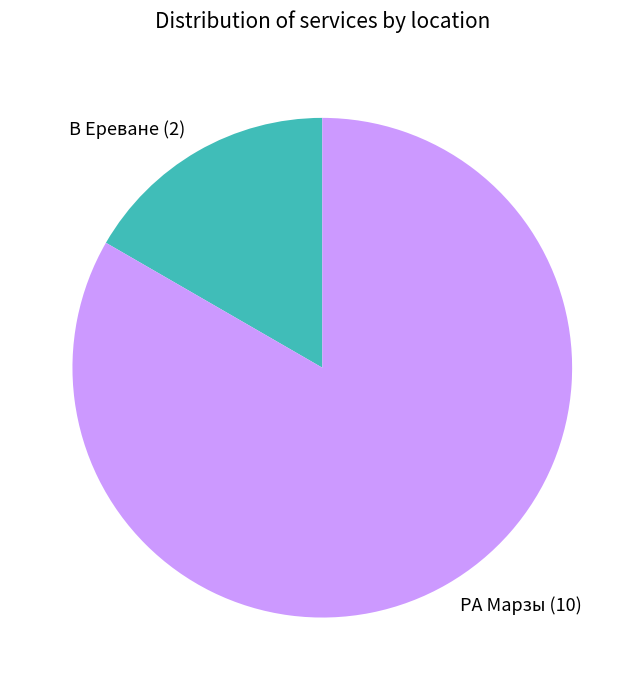

True or false: РА Марзы accounts for 83% of the total.

True